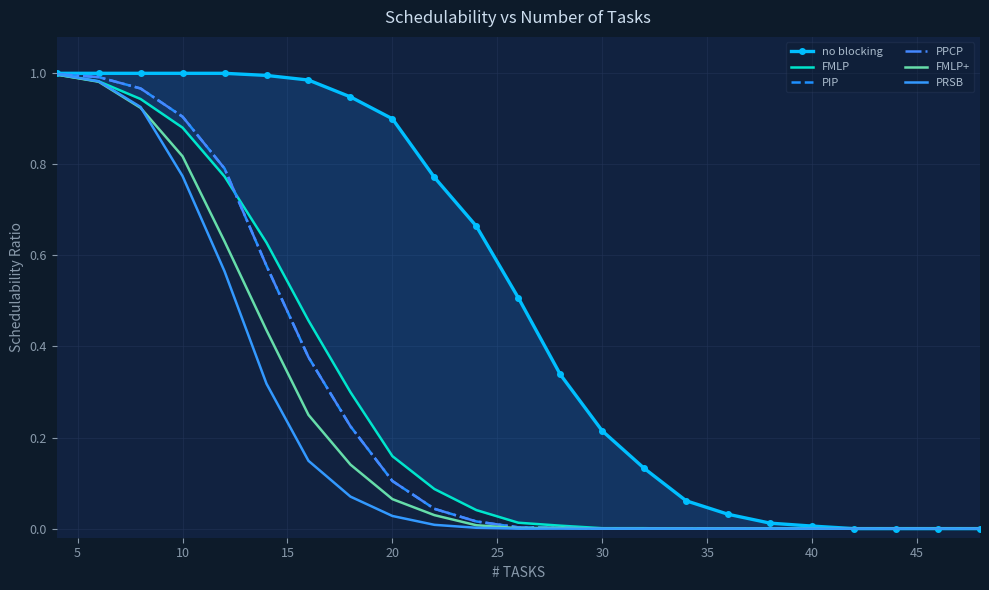

True or false: FMLP has a value of -0.3 at 15.

False